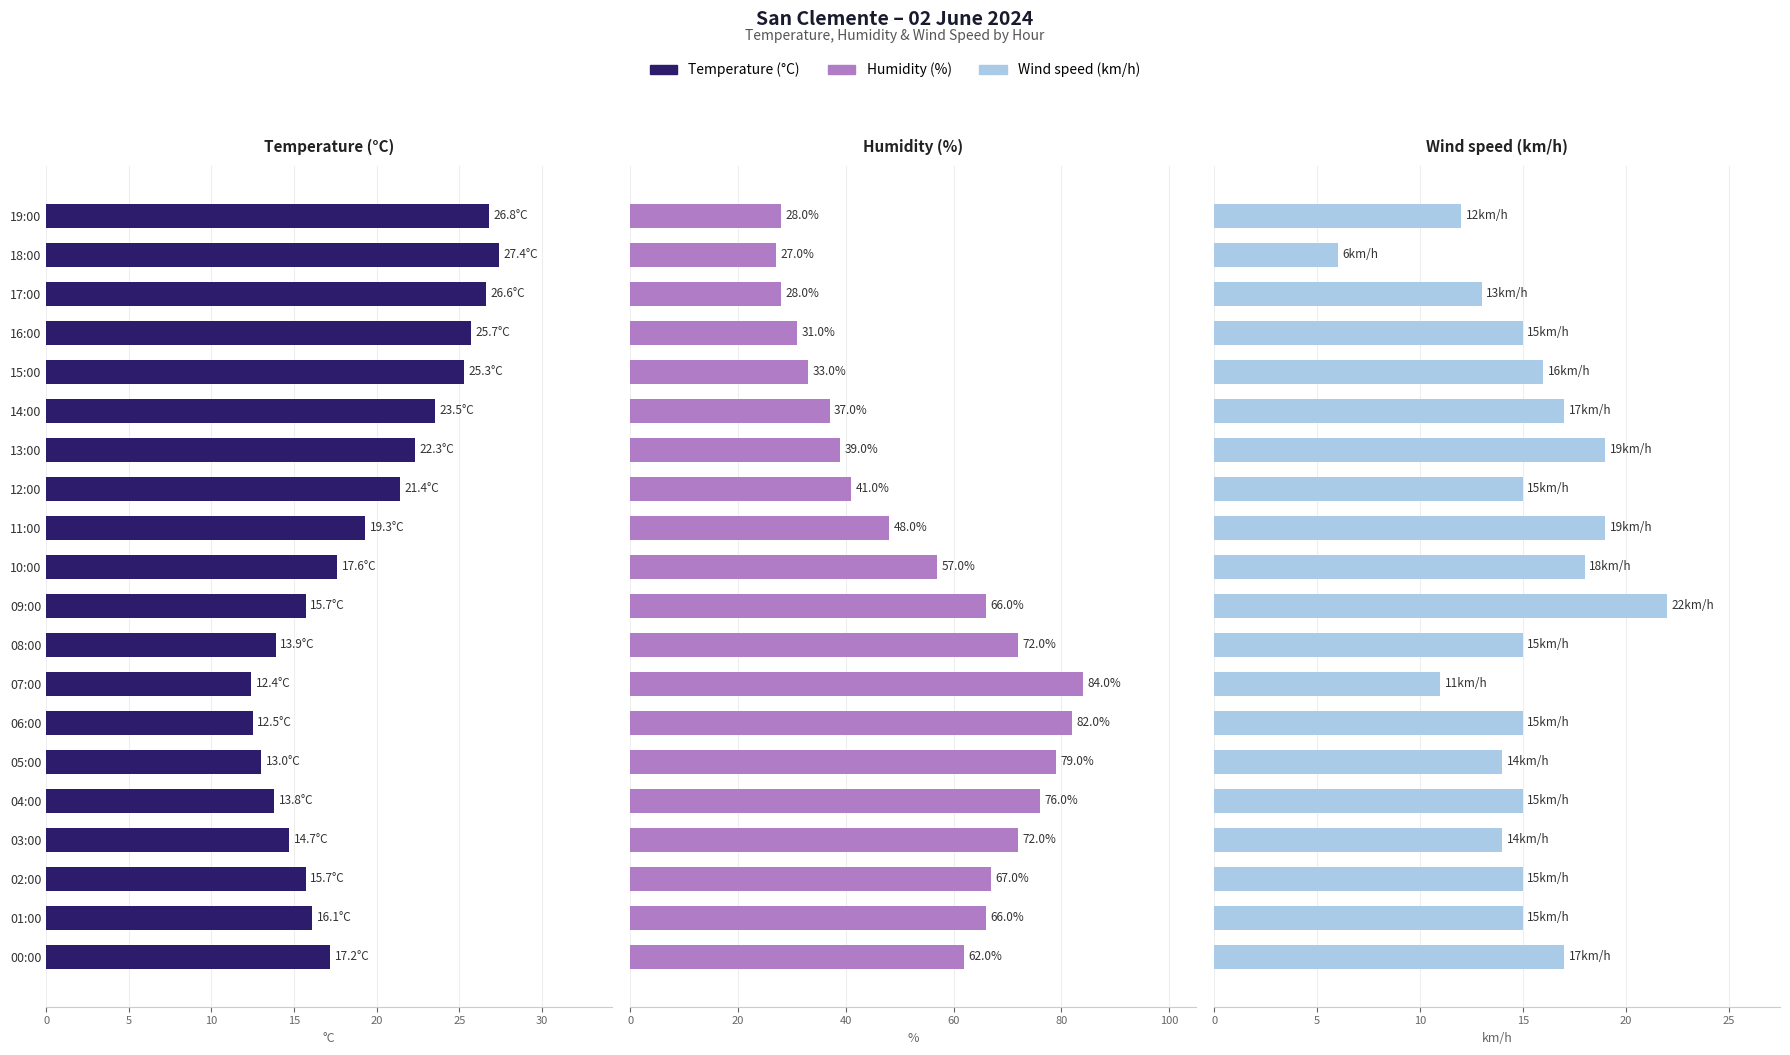

Reading left to right, extract all data points from this chart.

Temperature (°C): 26.8	27.4	26.6	25.7	25.3	23.5	22.3	21.4	19.3	17.6	15.7	13.9	12.4	12.5	13.0	13.8	14.7	15.7	16.1	17.2
Humidity (%): 28.0	27.0	28.0	31.0	33.0	37.0	39.0	41.0	48.0	57.0	66.0	72.0	84.0	82.0	79.0	76.0	72.0	67.0	66.0	62.0
Wind speed (km/h): 12.0	6.0	13.0	15.0	16.0	17.0	19.0	15.0	19.0	18.0	22.0	15.0	11.0	15.0	14.0	15.0	14.0	15.0	15.0	17.0